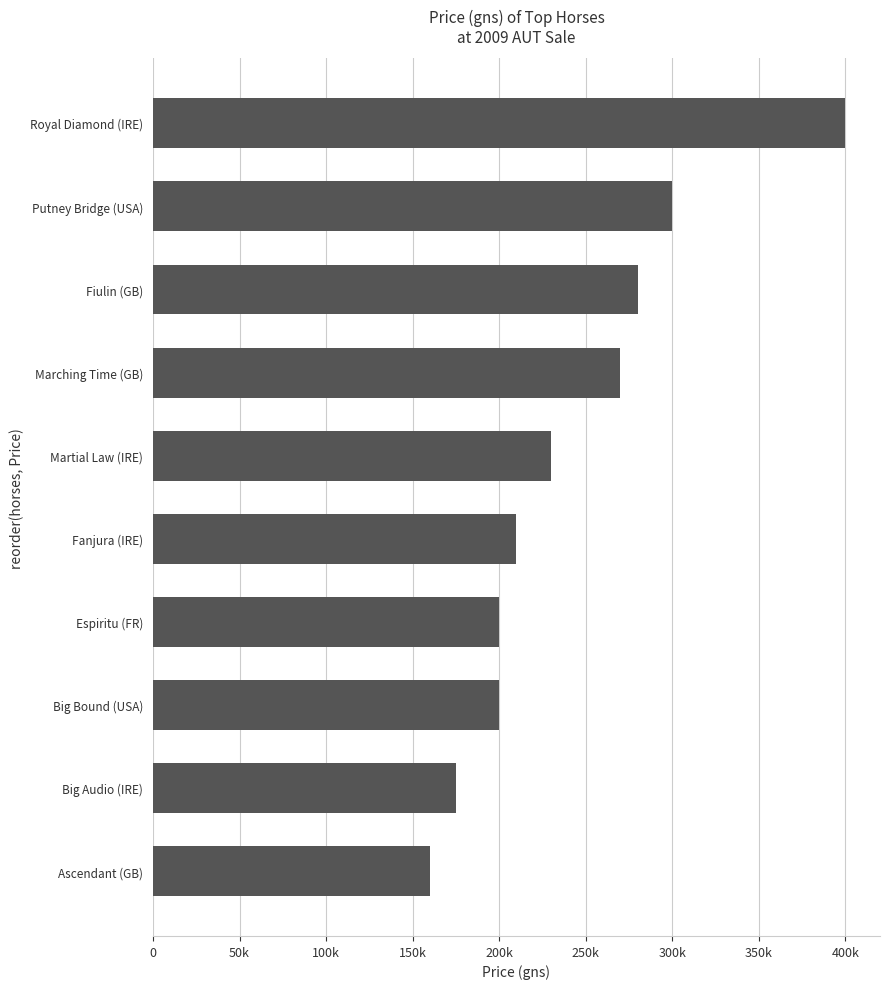

Does the chart contain any negative values?

No